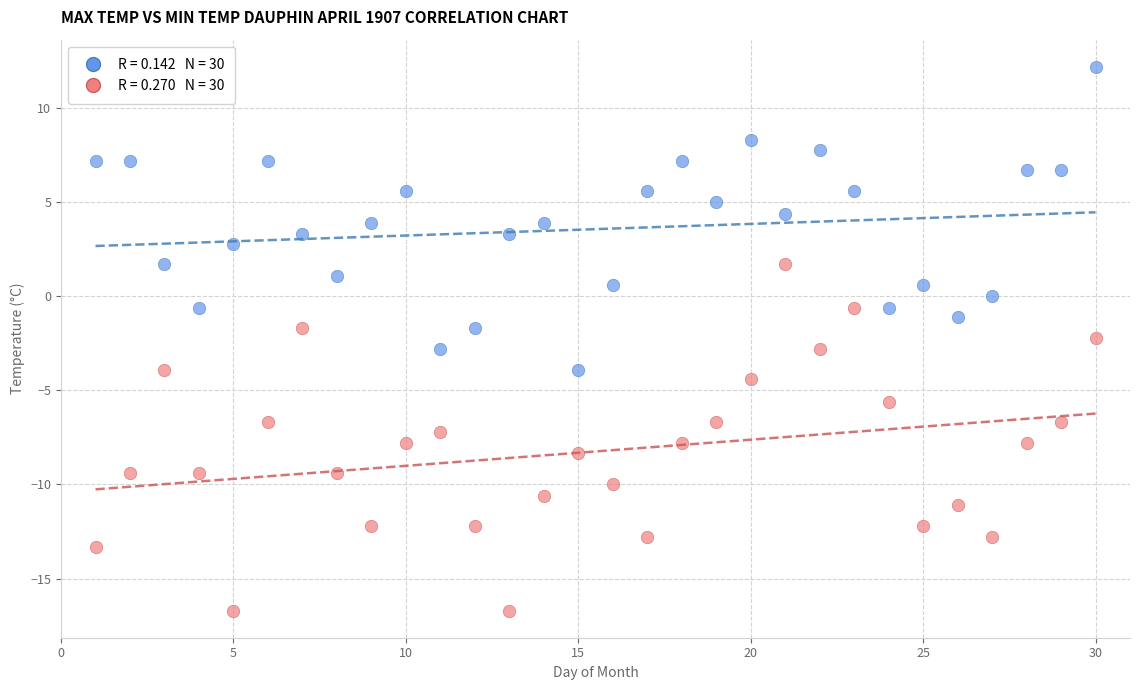

Across all data points, what is the range of Y values (max minus min)?

28.9